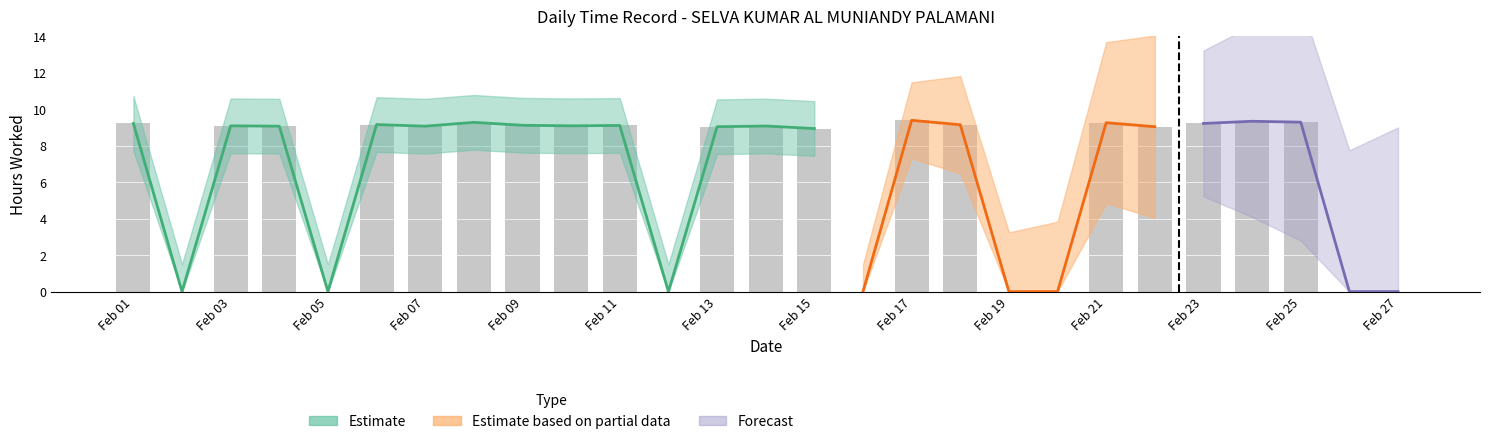

Are the bars grouped side by side (vs. stacked)?

No